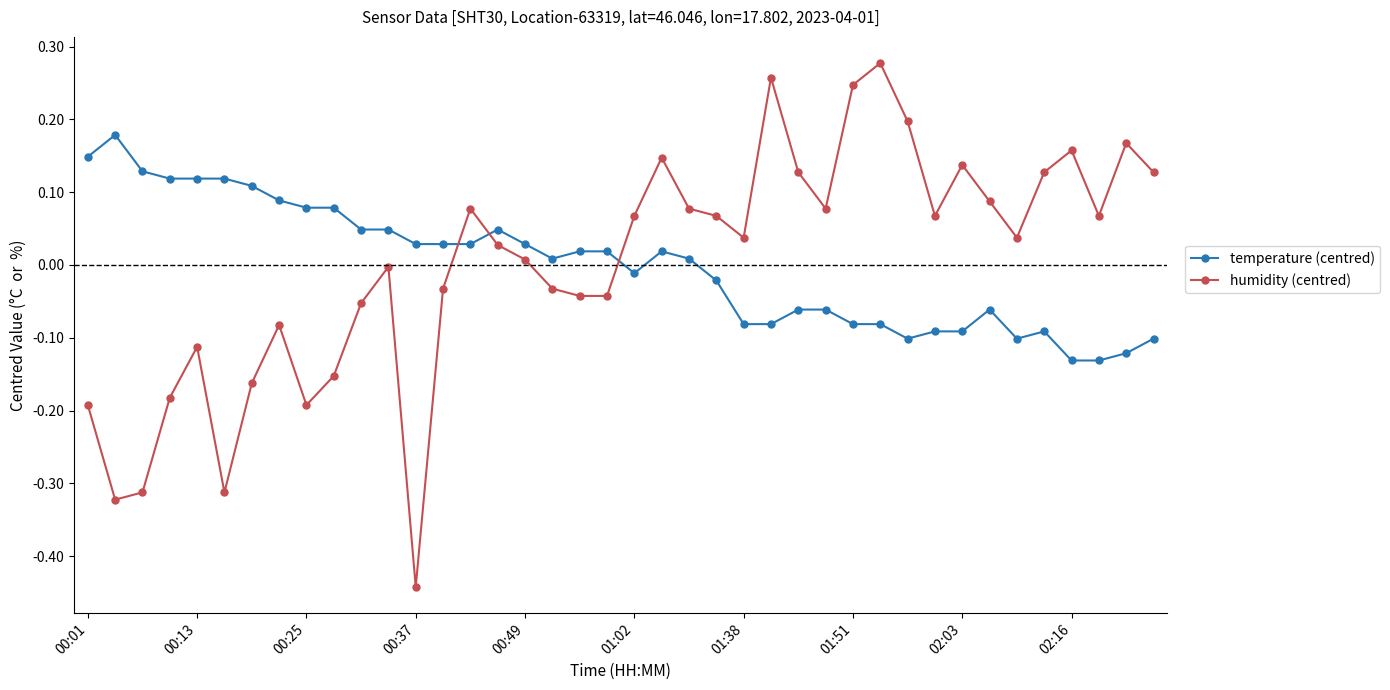

How many positive values does the temperature (centred) series have?

22